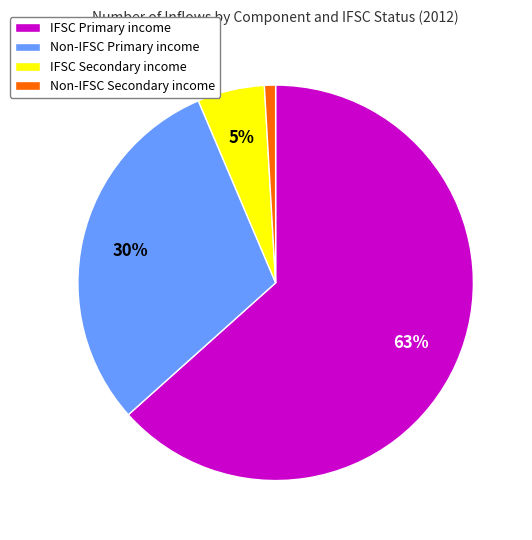

What percentage is the Non-IFSC Secondary income slice, to the nearest percent?

1%